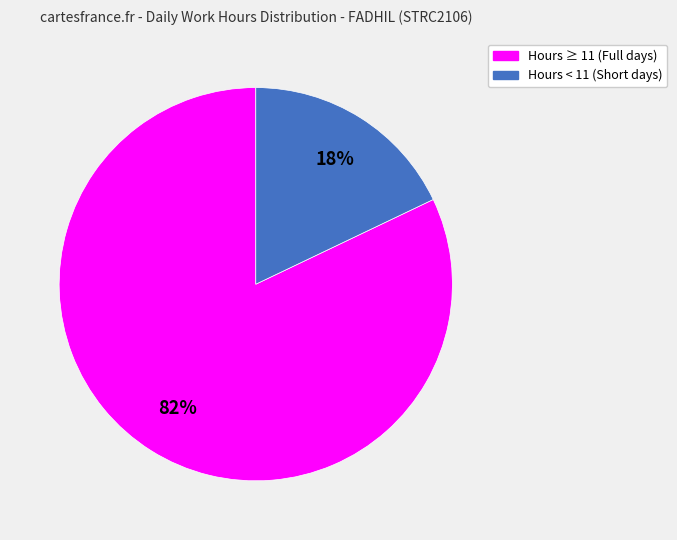

To the nearest percent, what is the difference between the largest and smallest slice percentages?

64%